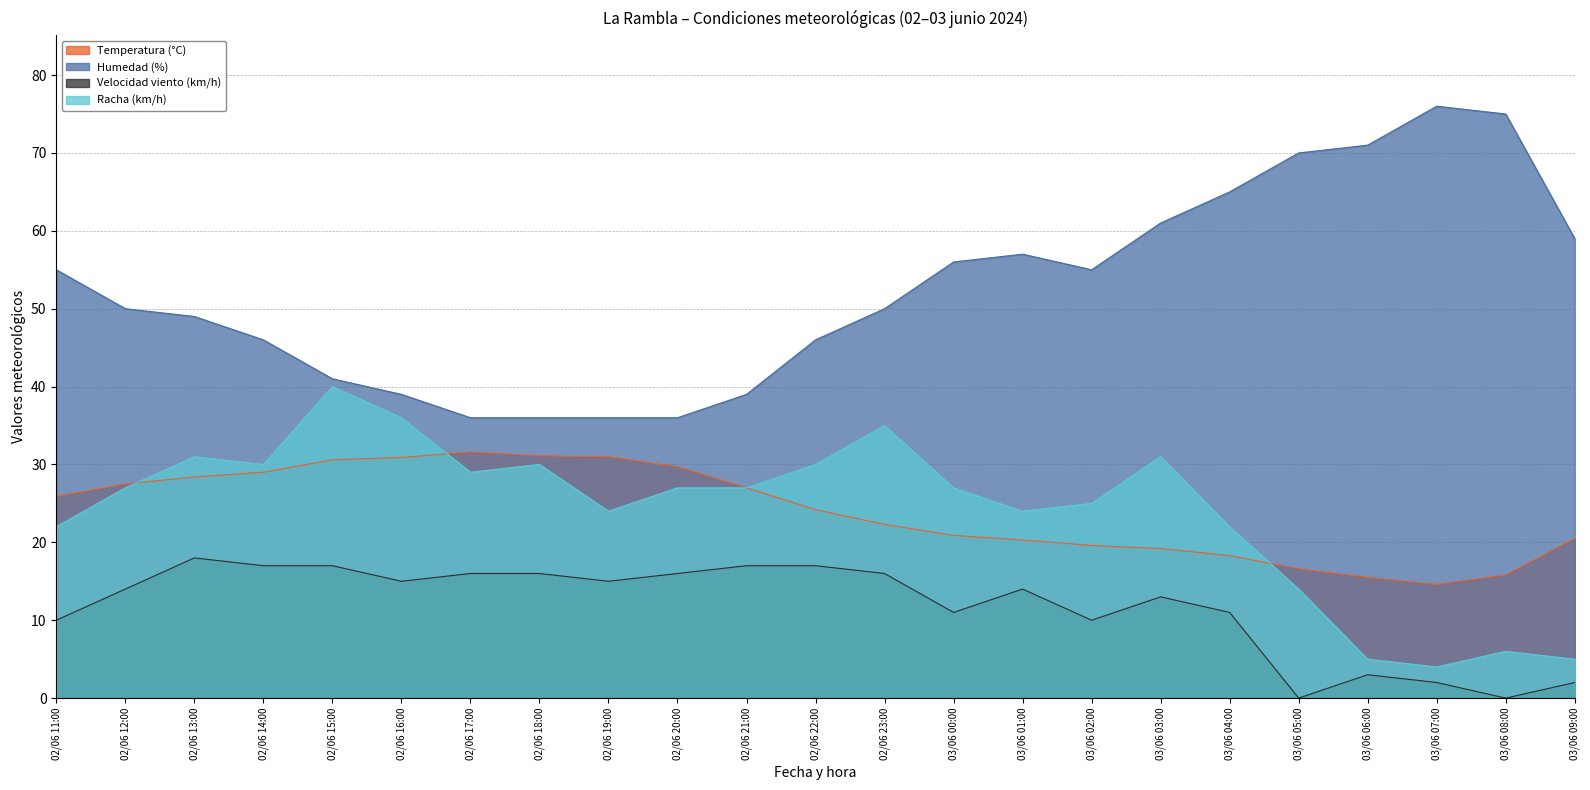

Where is the first local minimum for Velocidad viento (km/h)?

02/06 16:00